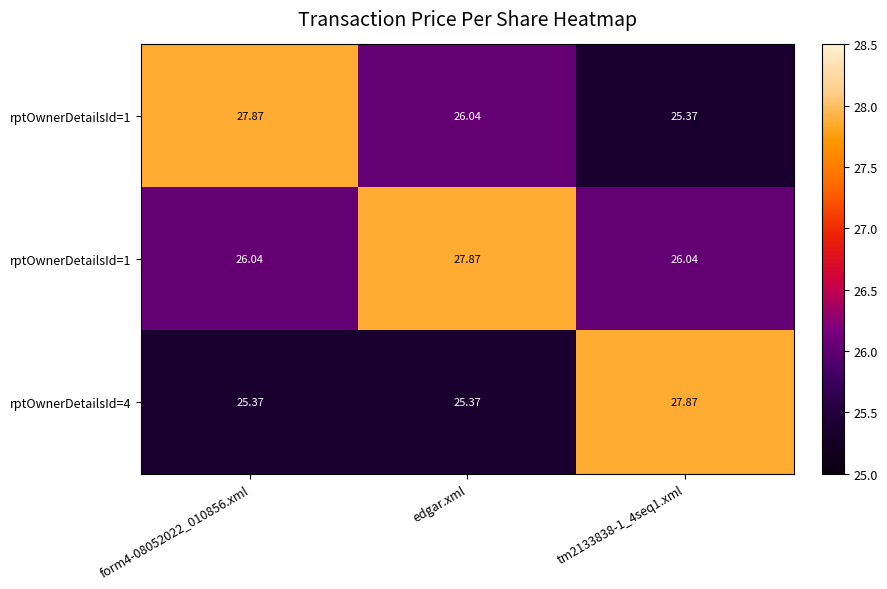

At which category is the sum across all series the highest?

form4-08052022_010856.xml